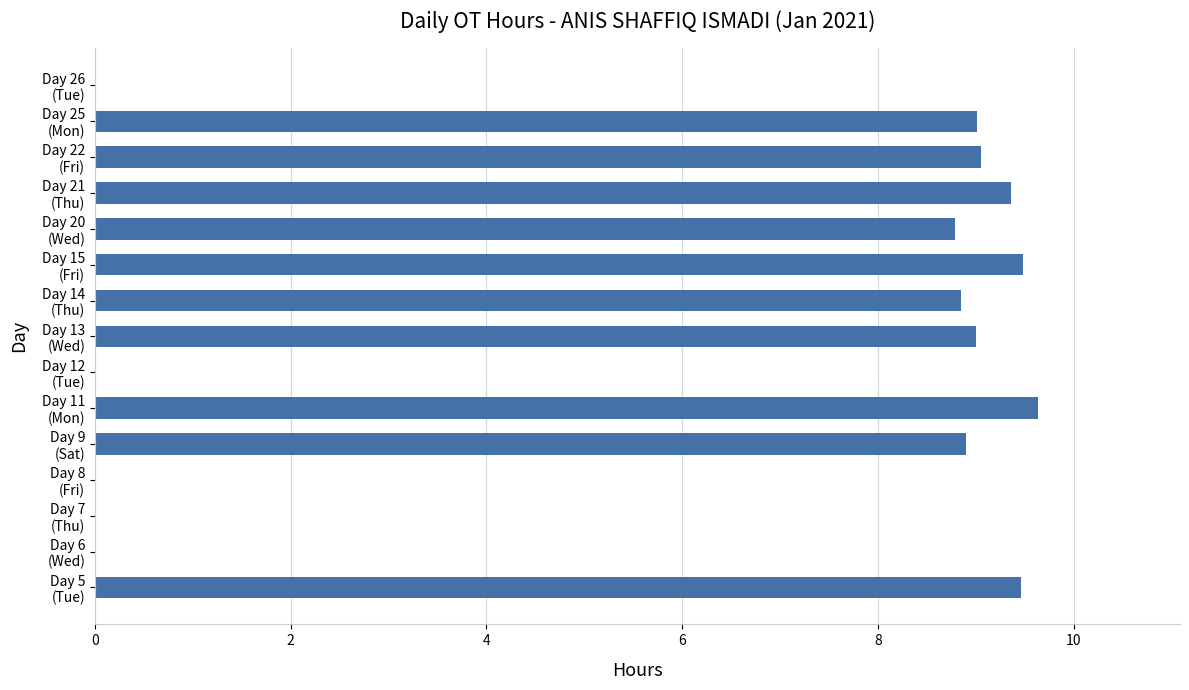

What is the maximum value shown in the chart?

9.6